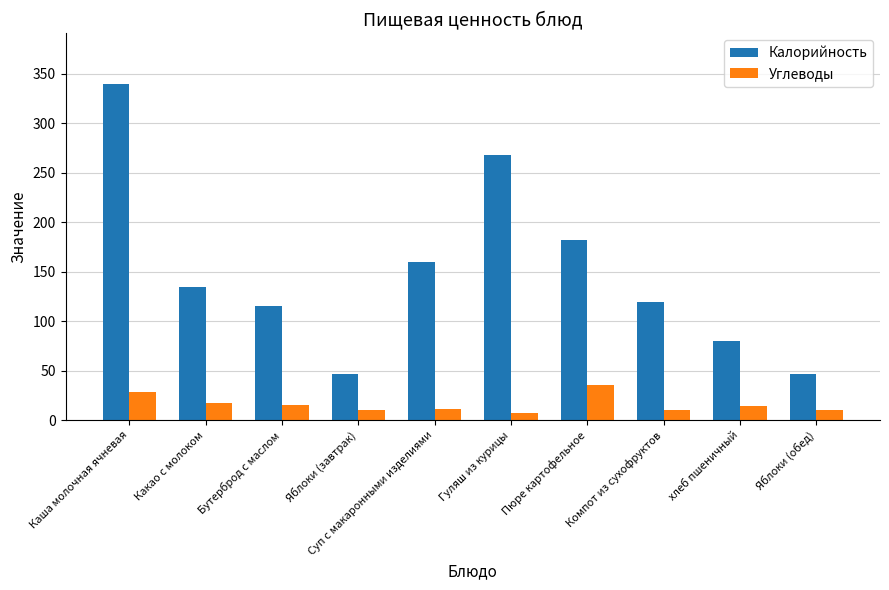

What position from the right is Компот из сухофруктов?

3